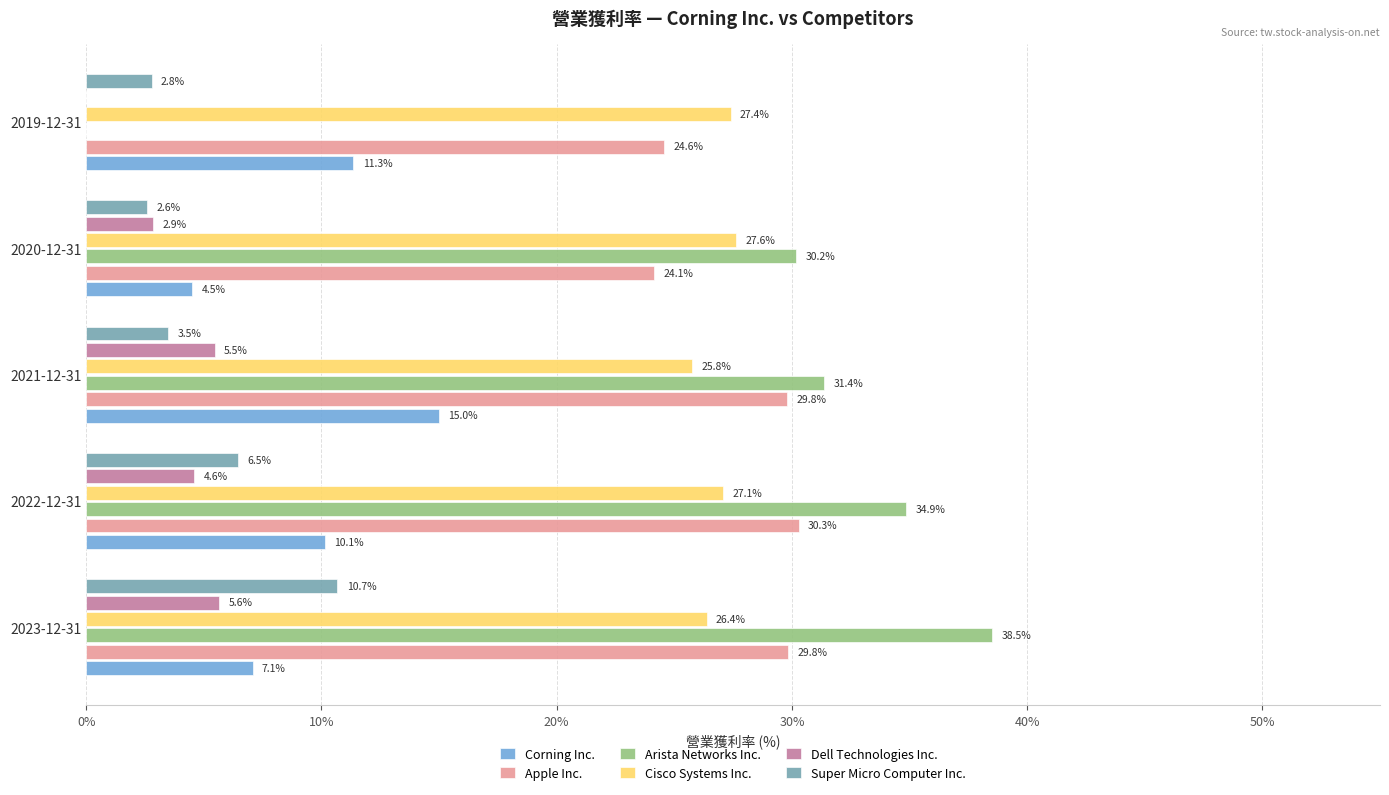

What is the greatest value displayed?

38.5